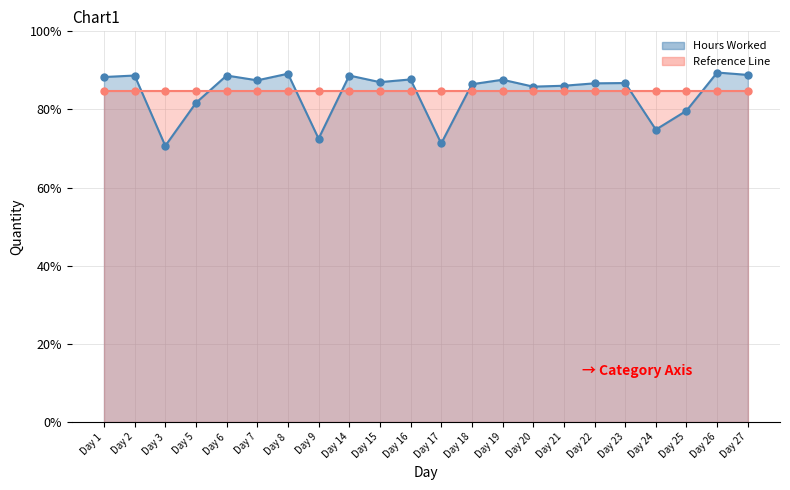

Count the number of categories in the chart.

22